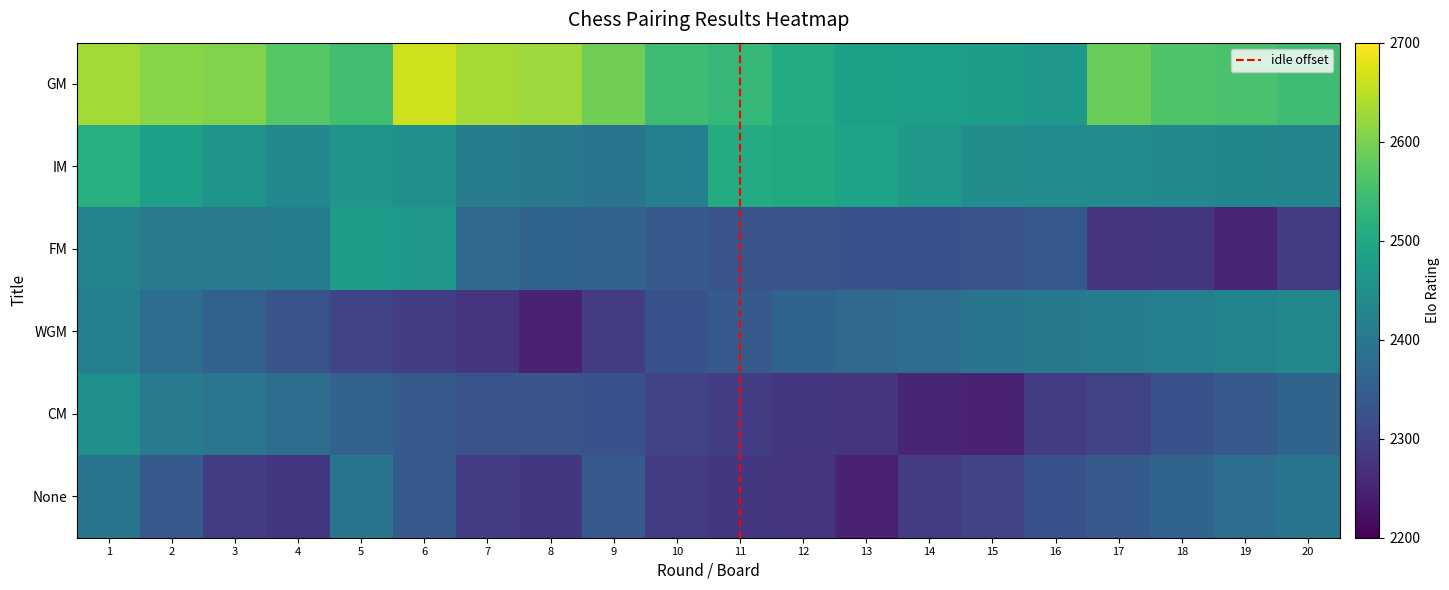

What is the highest value of the IM series?

2514